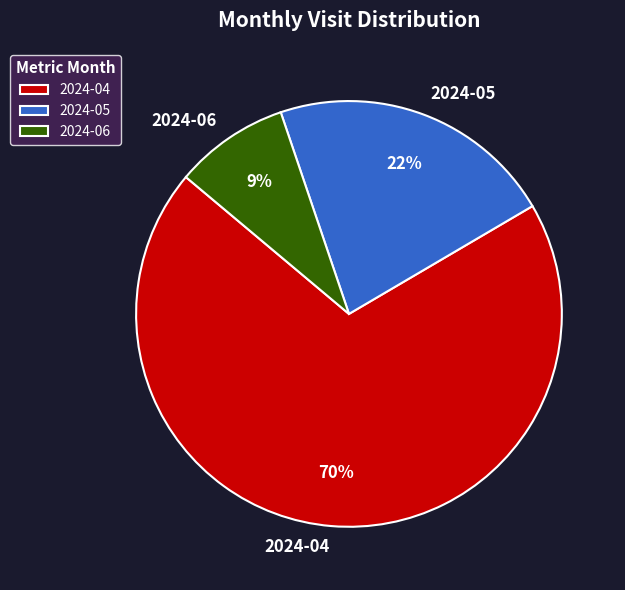

How many slices are in this pie chart?

3